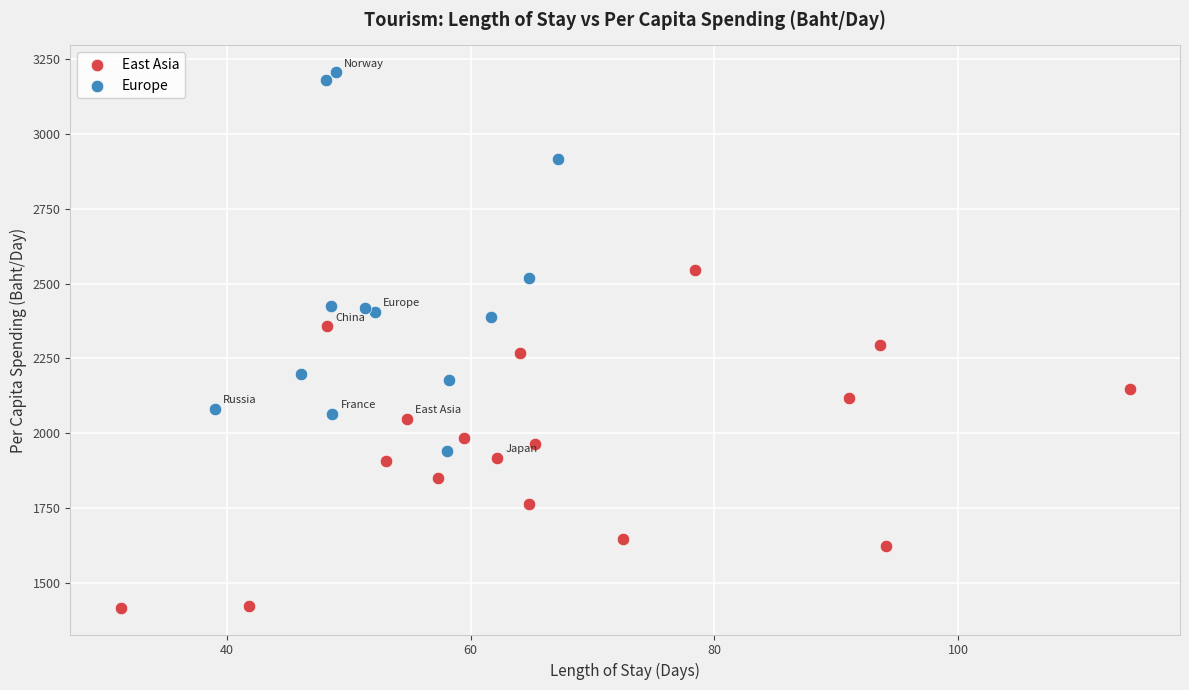

Which series has the widest spread of Y values?

Europe